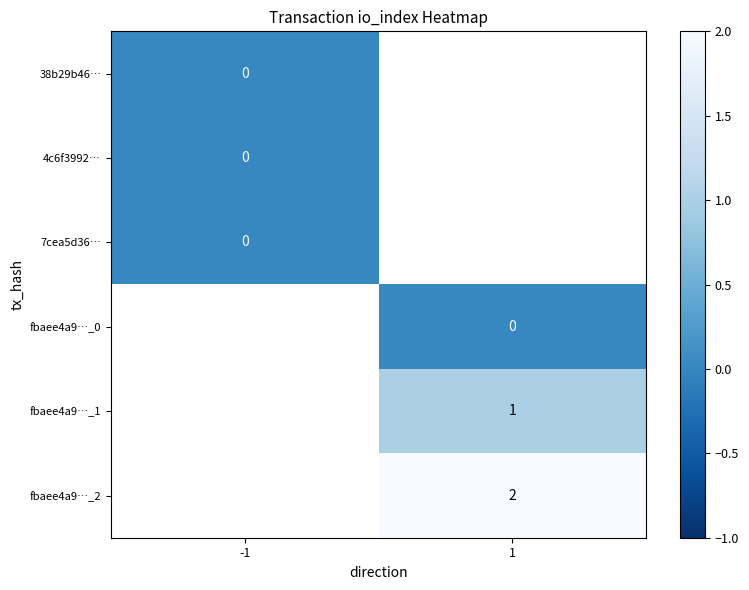

The value of fbaee4a9…_1 at 1 is 2. True or false?

False